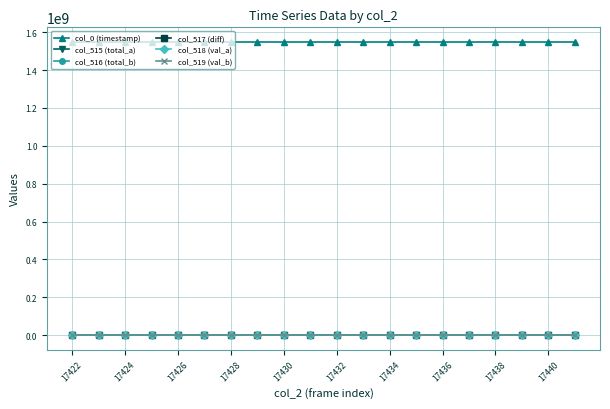

True or false: col_516 (total_b) has more than 2 interior local peaks.

True